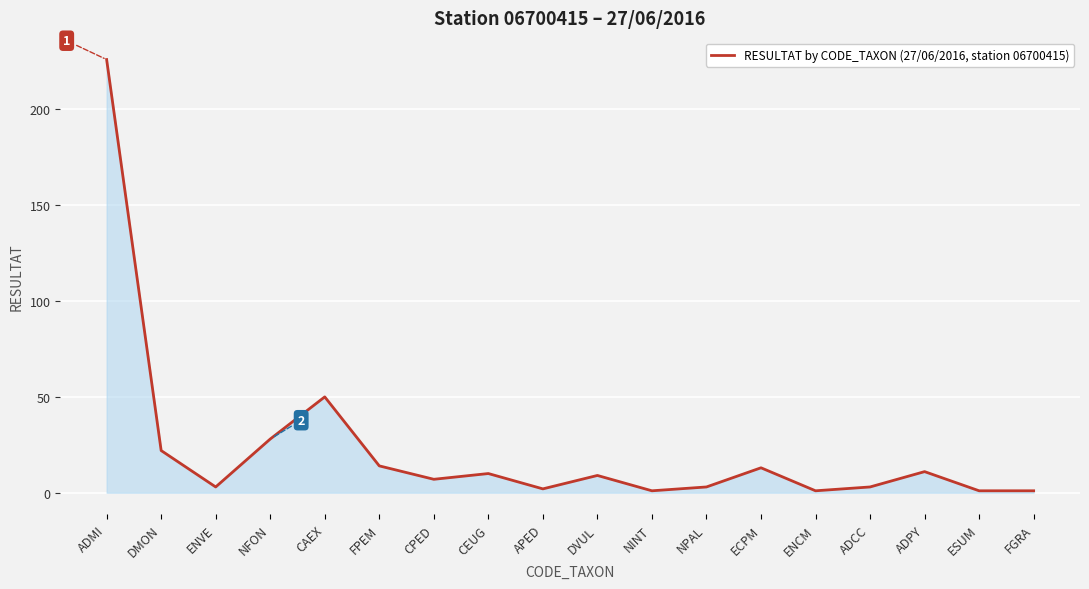

Reading left to right, list all the values displayed in this chart.

ADMI=226	DMON=22	ENVE=3	NFON=28	CAEX=50	FPEM=14	CPED=7	CEUG=10	APED=2	DVUL=9	NINT=1	NPAL=3	ECPM=13	ENCM=1	ADCC=3	ADPY=11	ESUM=1	FGRA=1